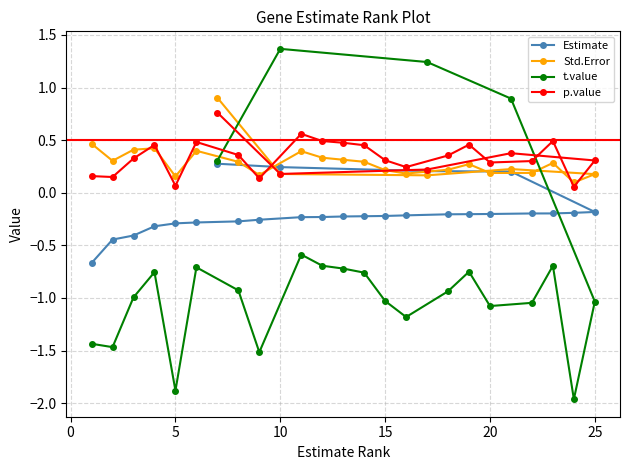

Which series ends up on top after the final intersection of t.value and p.value?

p.value